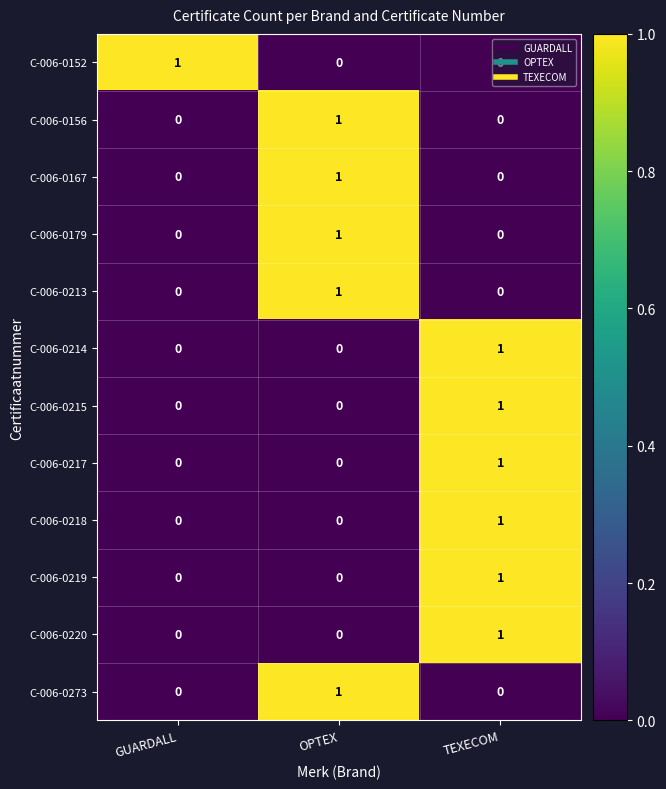

What is the total value across all series at OPTEX?

5